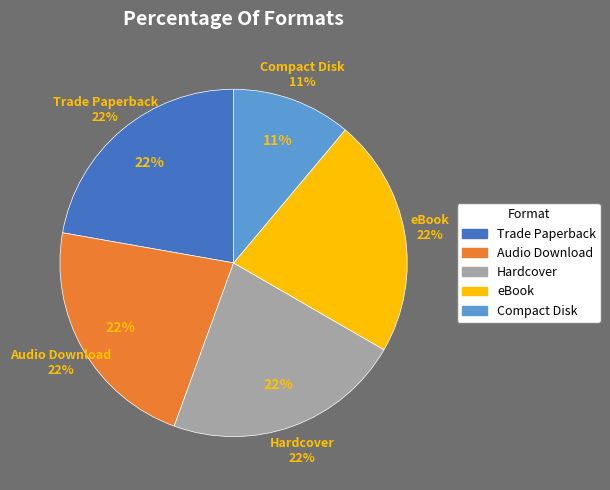

What percentage is the Compact Disk slice, to the nearest percent?

11%